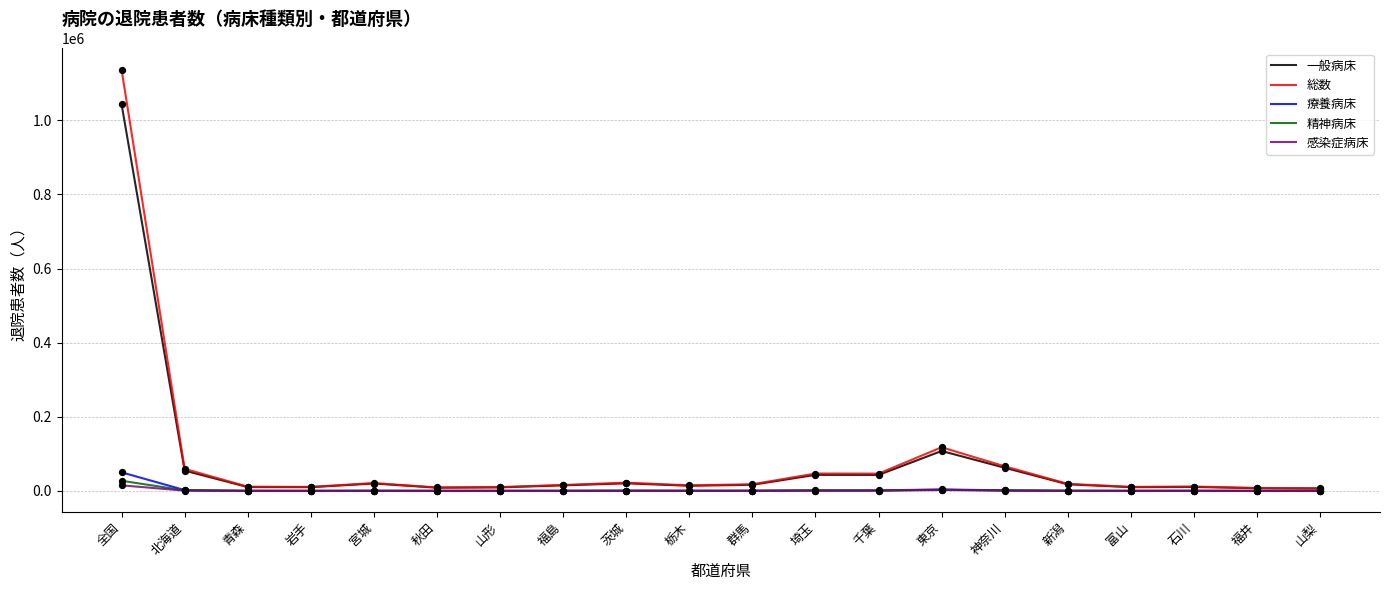

Which series has the widest spread of values?

総数